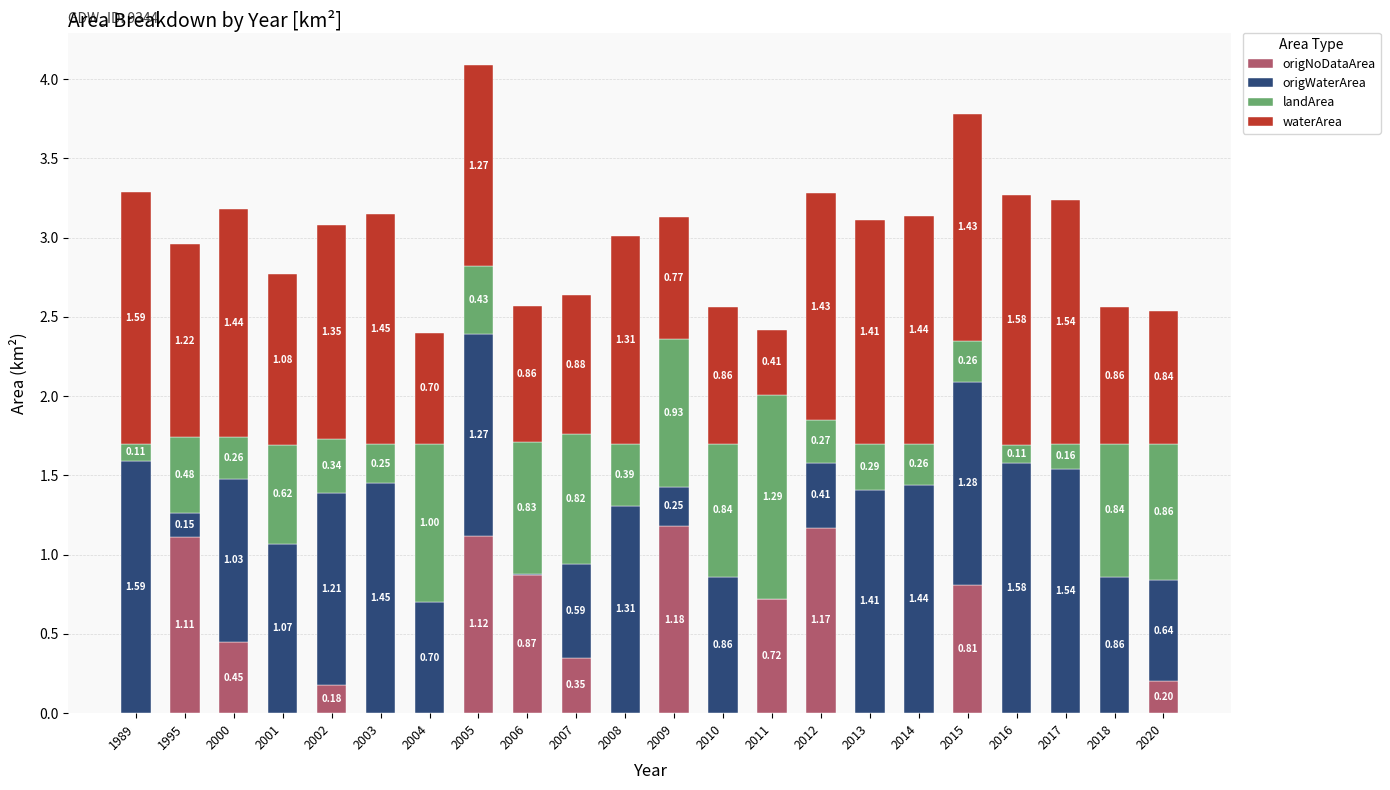

What are all the series names shown in the legend?

origNoDataArea, origWaterArea, landArea, waterArea